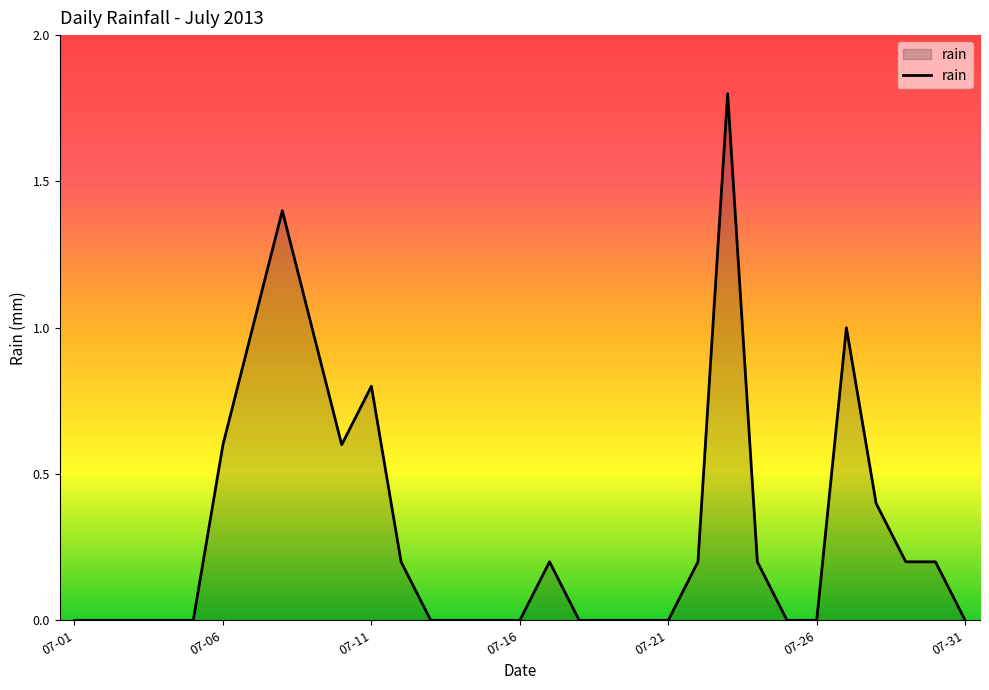

Does the chart display data point markers on the line(s)?

No